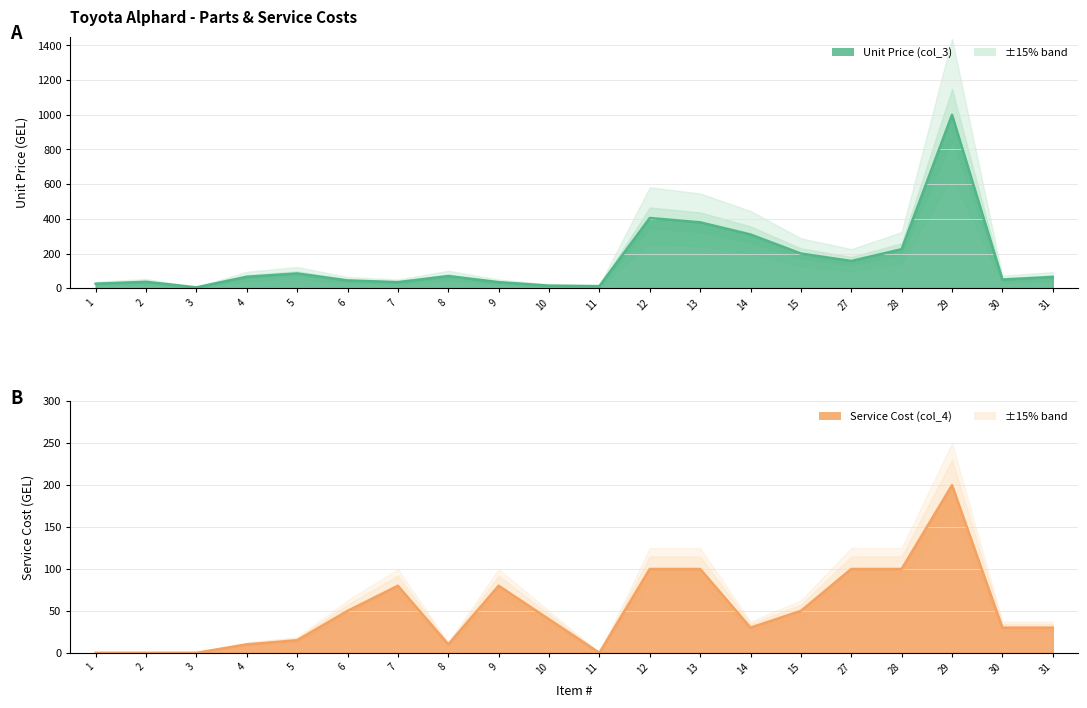

Which series has the widest spread of values?

Unit Price (col_3)